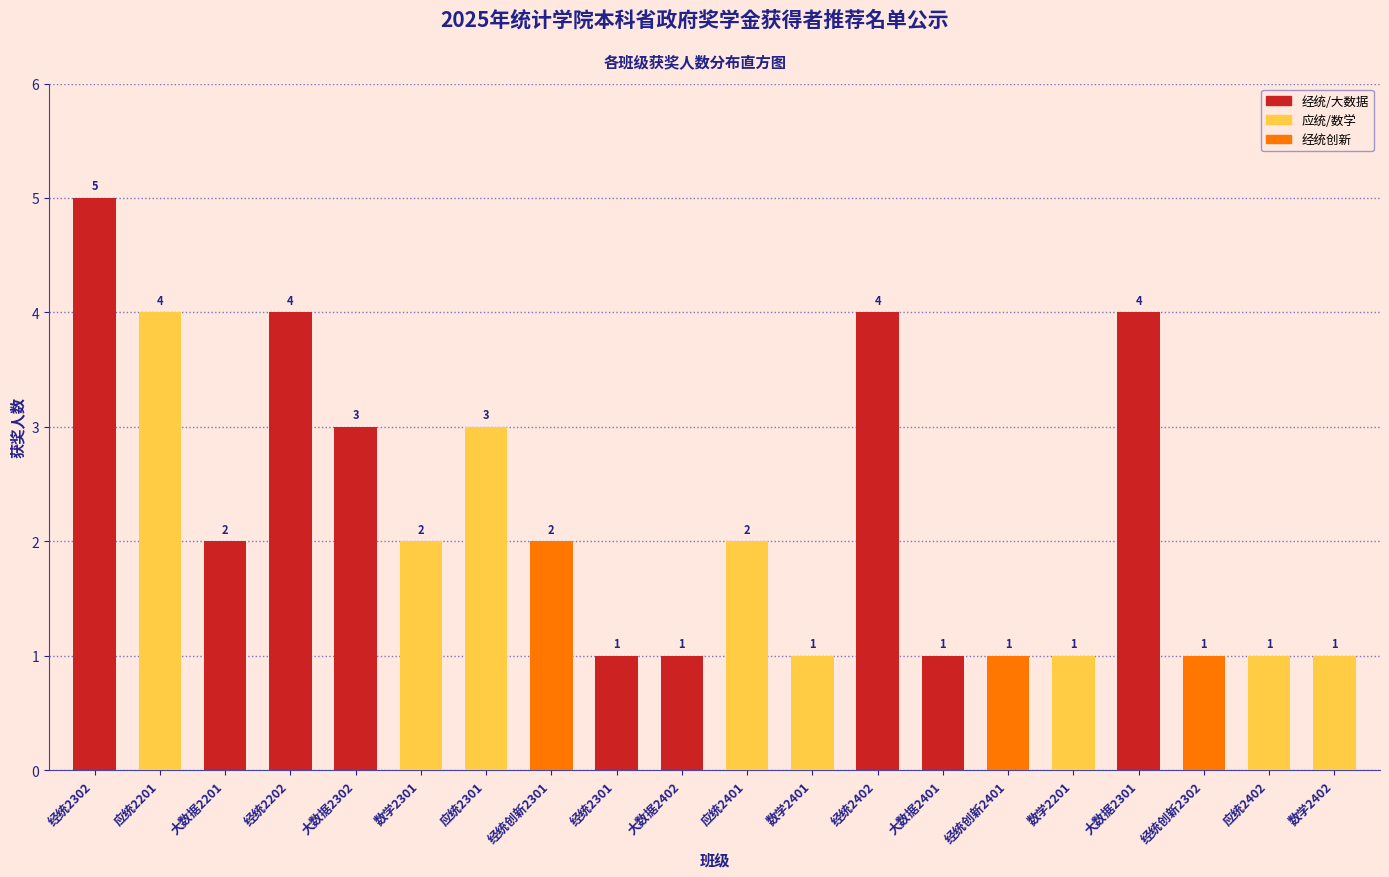

Reading left to right, extract all data points from this chart.

5	4	2	4	3	2	3	2	1	1	2	1	4	1	1	1	4	1	1	1